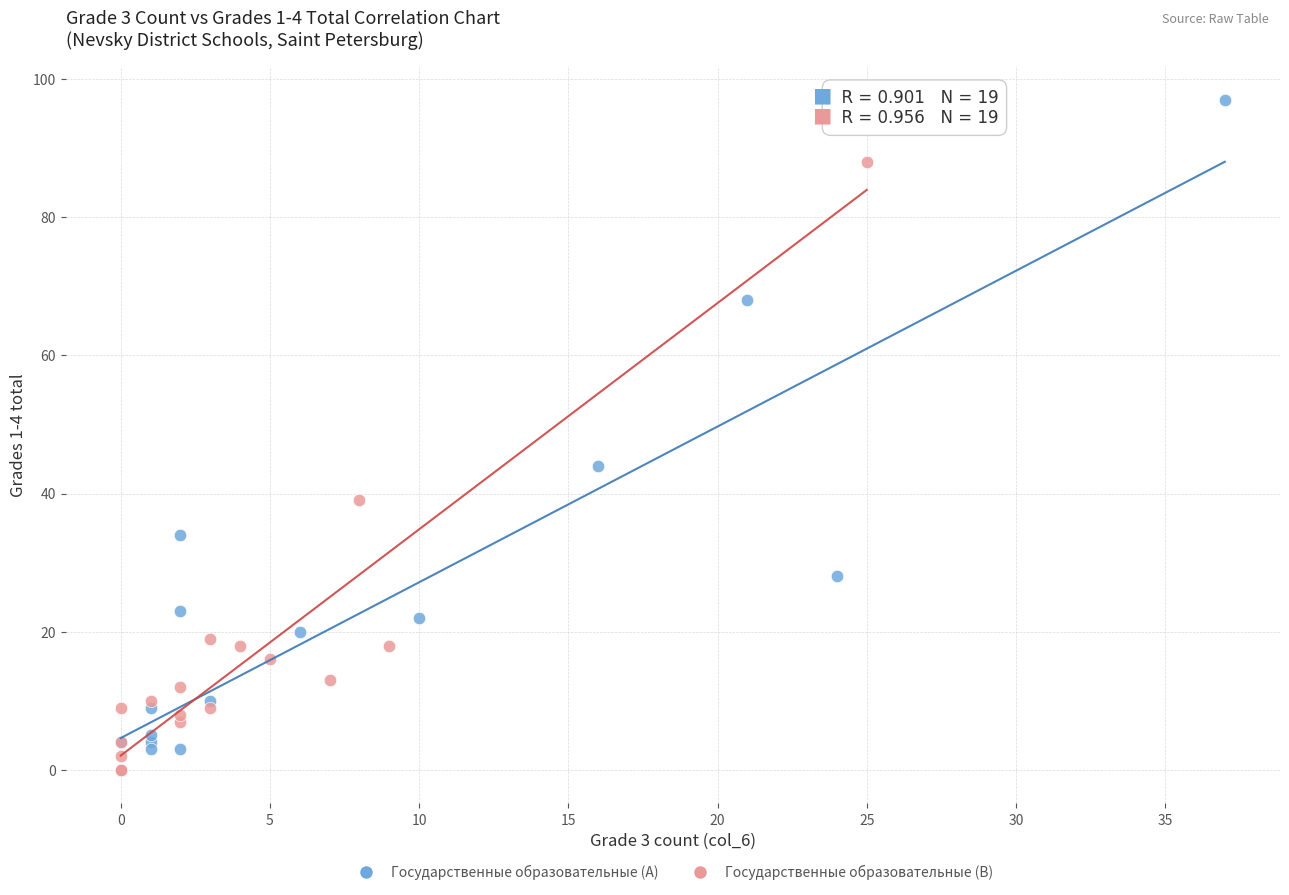

Which series has the largest Y range (max minus min)?

Государственные образовательные (A)